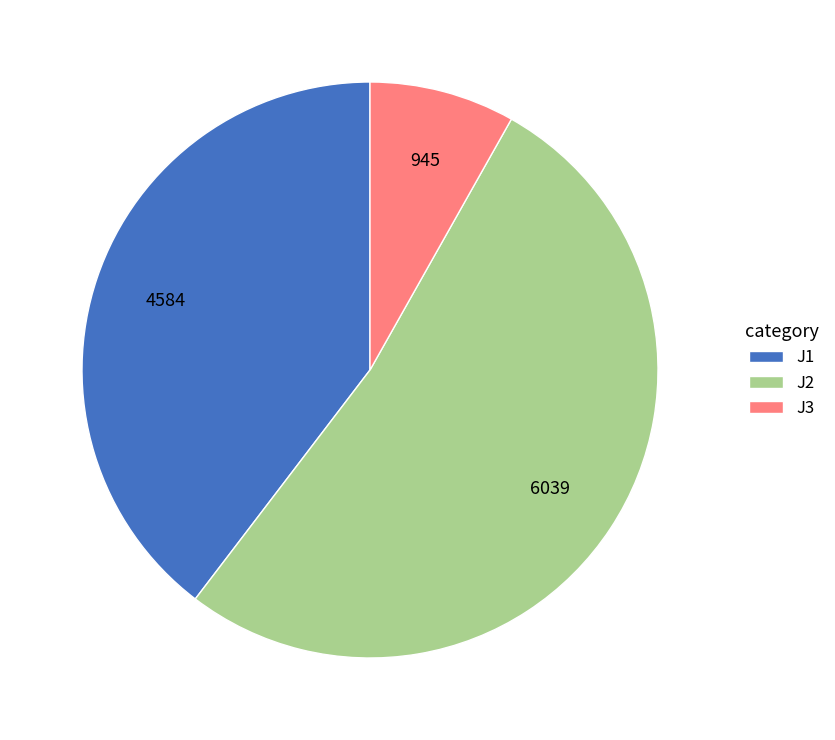

Which slice is the largest?

J2